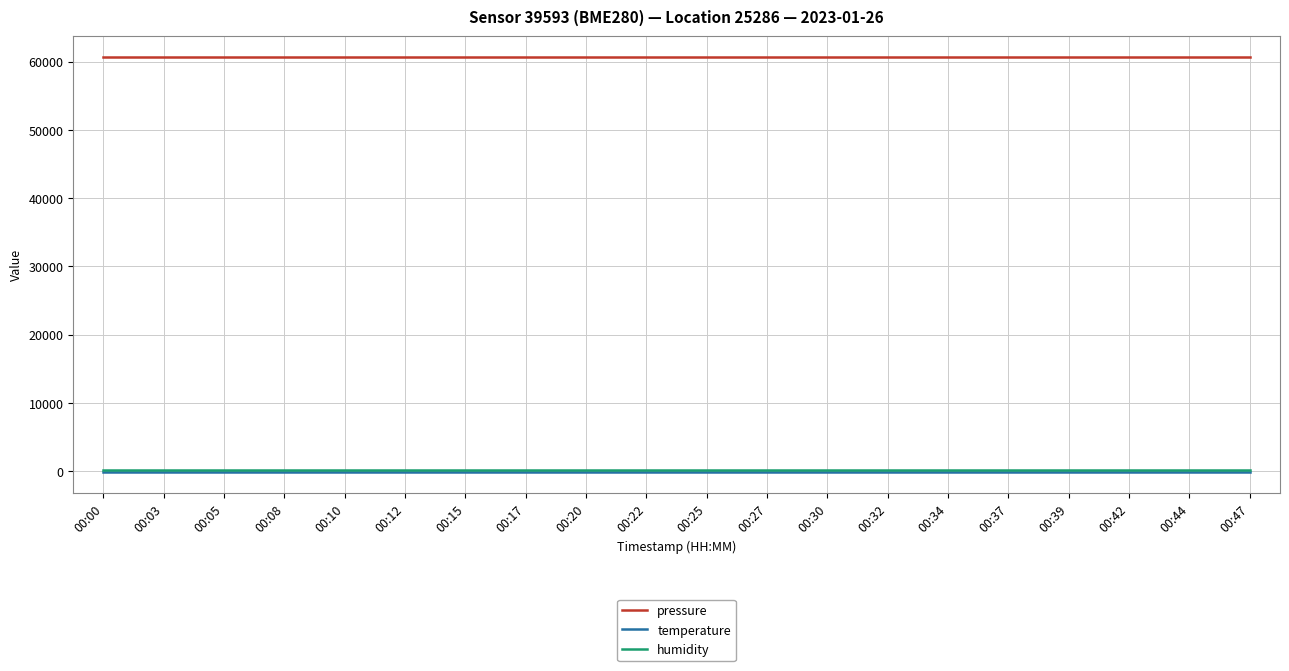

Which series has the largest total across all categories?

pressure